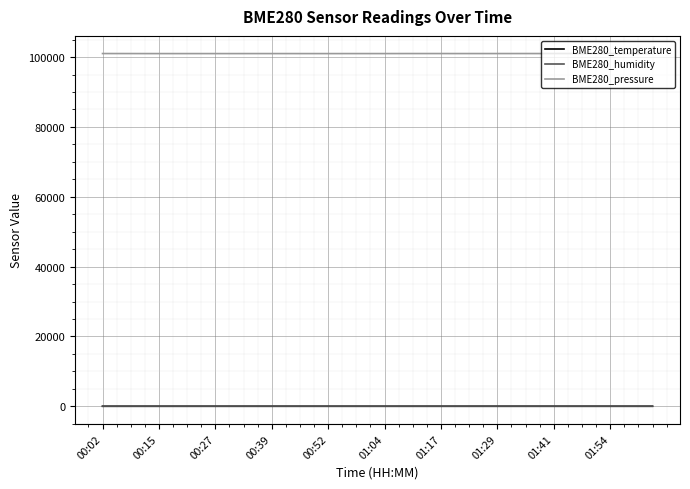

True or false: BME280_pressure and BME280_temperature cross at least once.

False